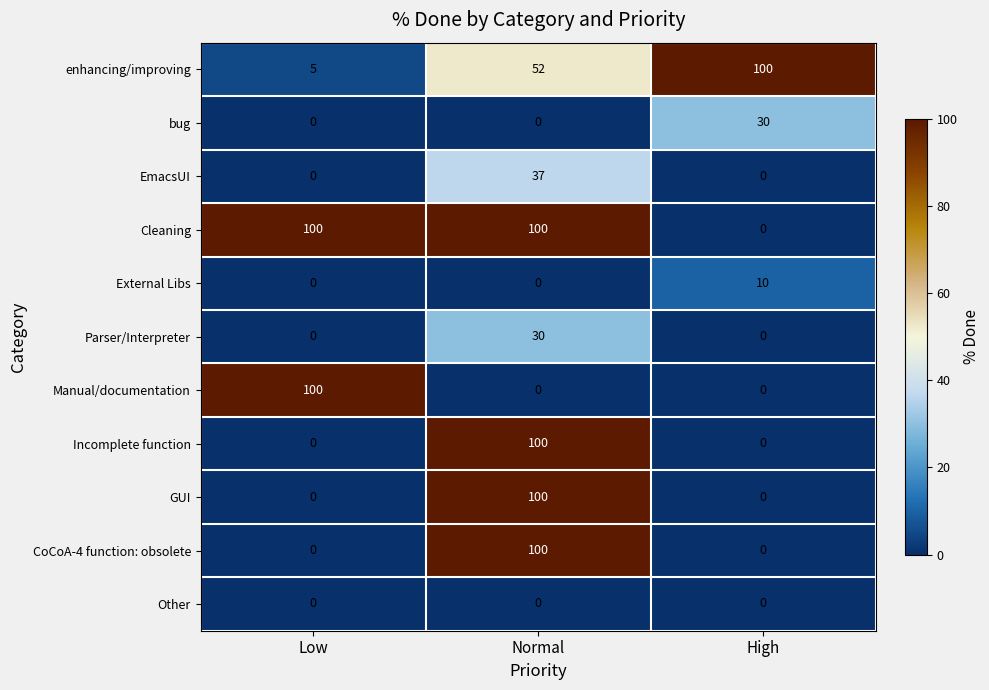

What is the difference between the maximum and second lowest values in the CoCoA-4 function: obsolete series?

100